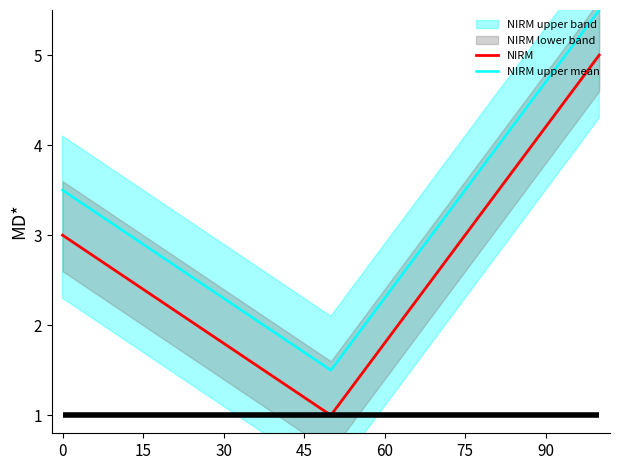

Which series has the largest range (max minus min)?

NIRM